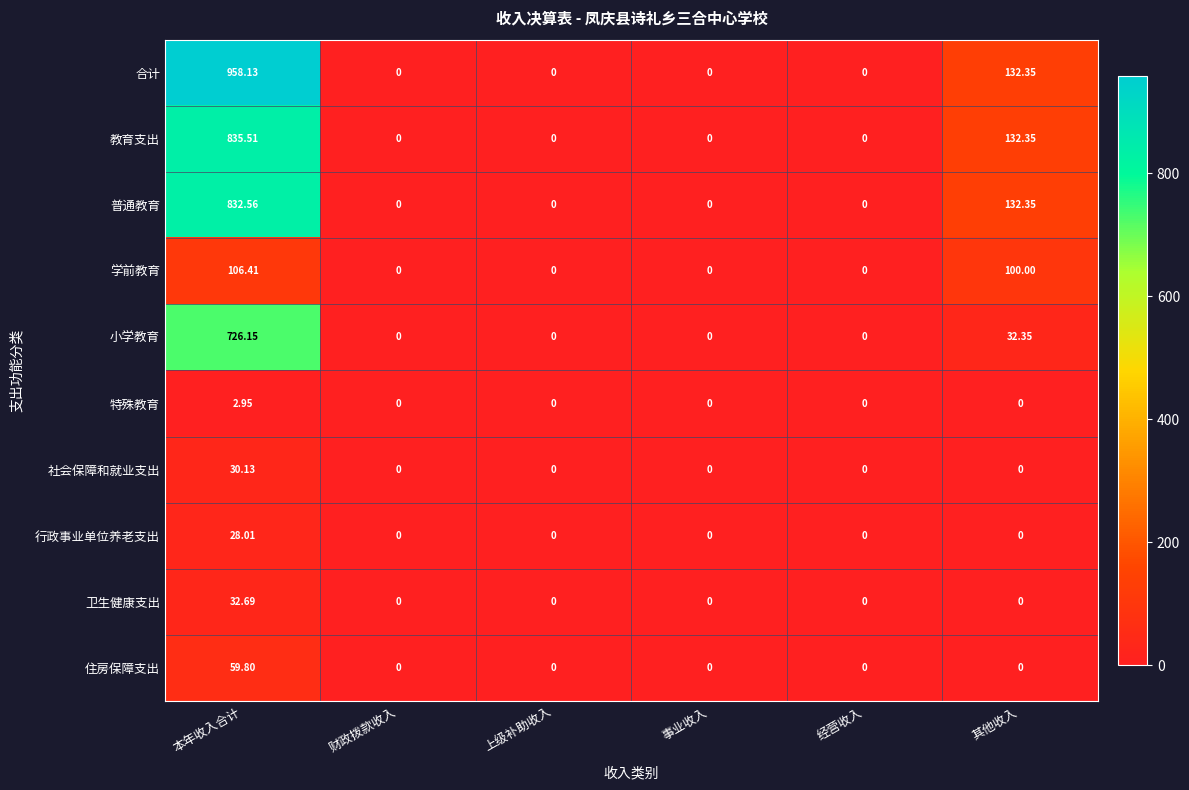

List the series in order of their peak value, lowest first.

特殊教育, 行政事业单位养老支出, 社会保障和就业支出, 卫生健康支出, 住房保障支出, 学前教育, 小学教育, 普通教育, 教育支出, 合计